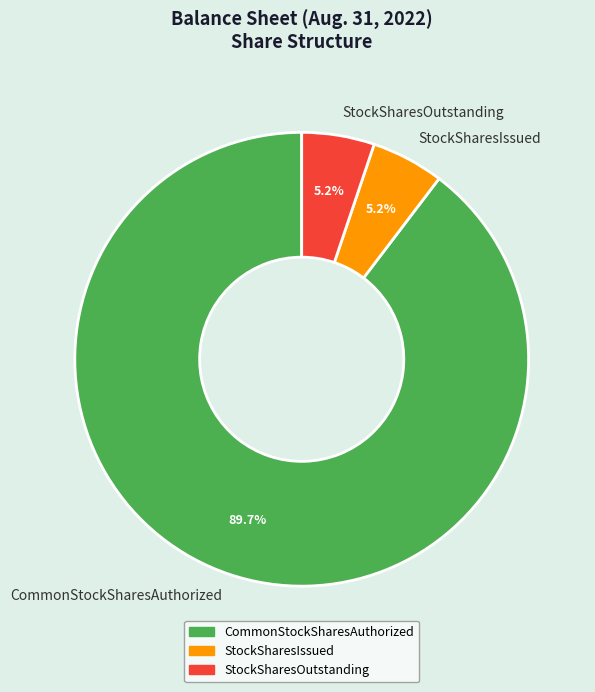

What is the largest slice in the pie chart?

CommonStockSharesAuthorized